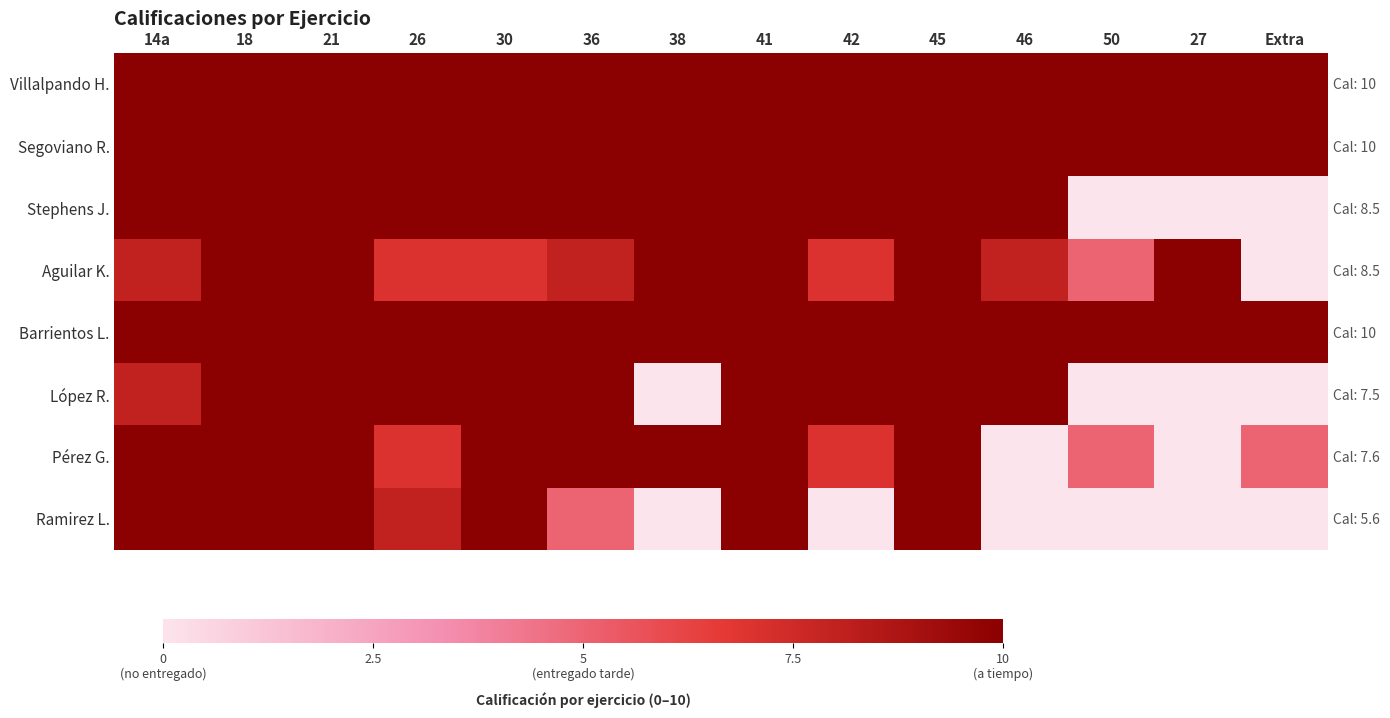

At which category is the sum across all series the highest?

18